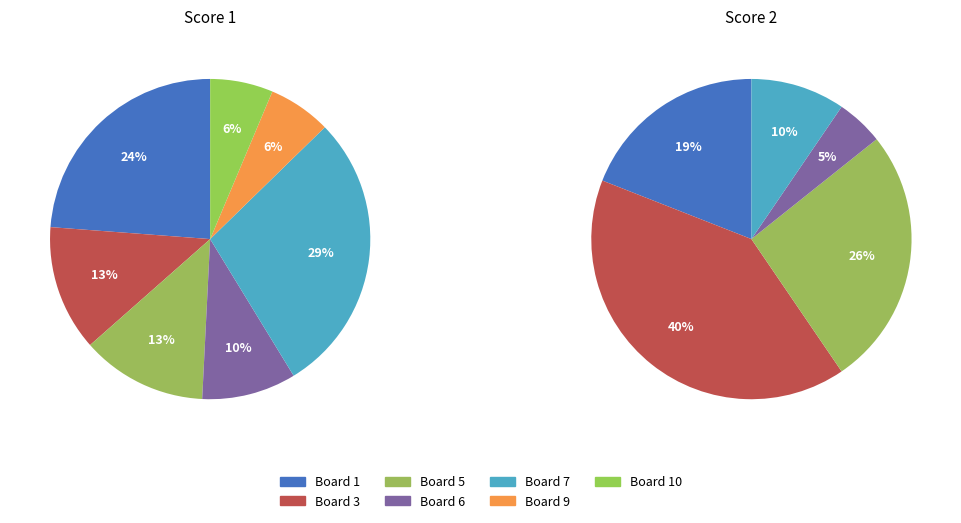

The Board 4 slice represents 1% of the pie. True or false?

False